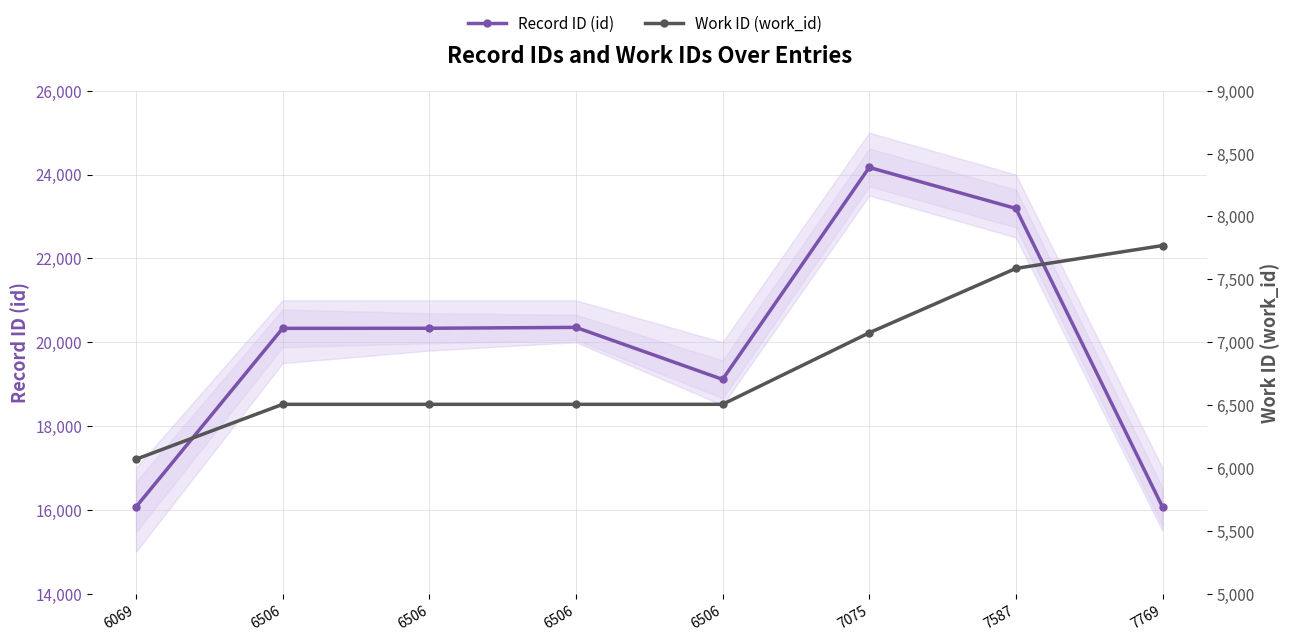

Reading right to left, extract all data points from this chart.

Record ID (id): 7769=16068	7587=23192	7075=24171	6506=19113	6506=20354	6506=20333	6506=20331	6069=16068
Work ID (work_id): 7769=7769	7587=7587	7075=7075	6506=6506	6506=6506	6506=6506	6506=6506	6069=6069